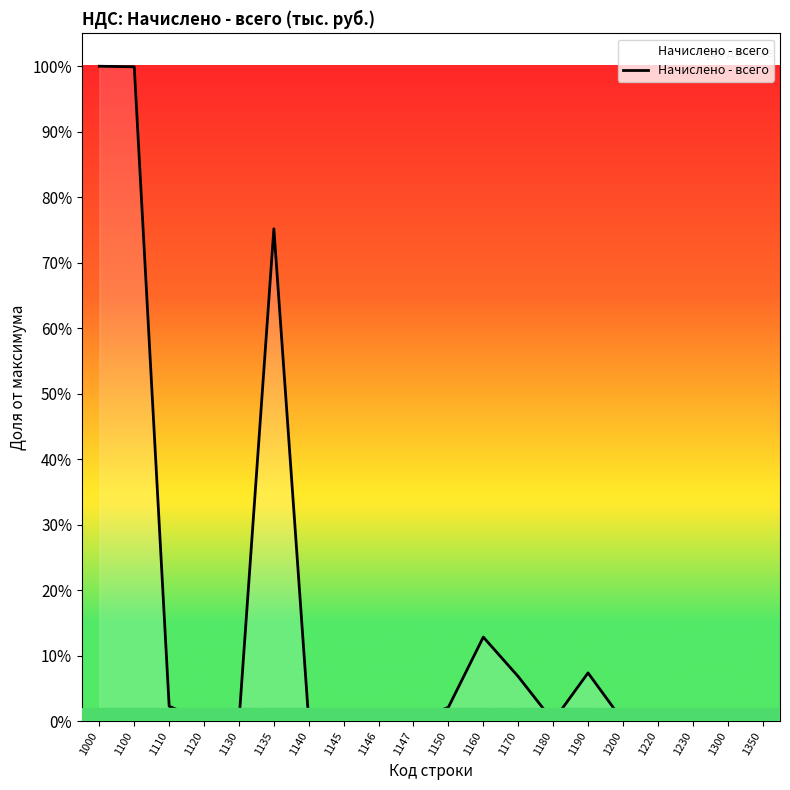

Is this an area chart (filled region under the line)?

Yes